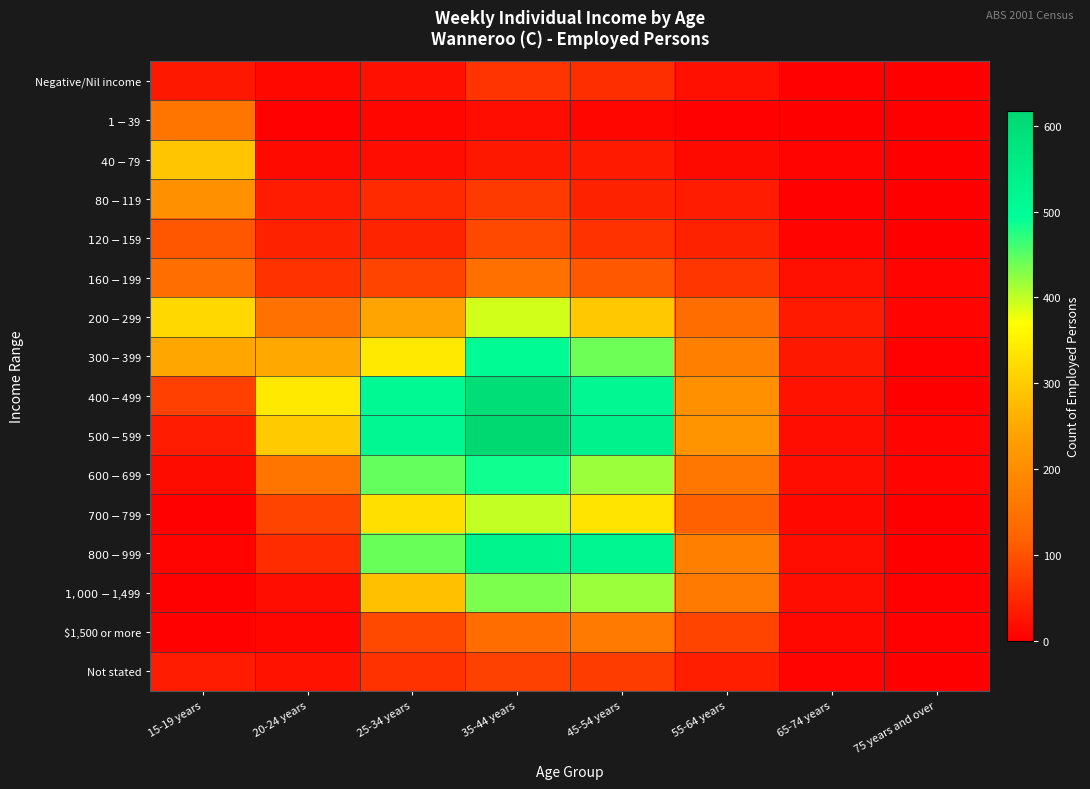

Reading left to right, transcribe all the data shown in this chart.

Negative/Nil income: 15-19 years=30	20-24 years=10	25-34 years=21	35-44 years=63	45-54 years=56	55-64 years=21	65-74 years=3	75 years and over=0
$1-$39: 15-19 years=153	20-24 years=3	25-34 years=9	35-44 years=17	45-54 years=9	55-64 years=4	65-74 years=0	75 years and over=0
$40-$79: 15-19 years=291	20-24 years=13	25-34 years=19	35-44 years=30	45-54 years=32	55-64 years=14	65-74 years=6	75 years and over=0
$80-$119: 15-19 years=206	20-24 years=35	25-34 years=51	35-44 years=71	45-54 years=42	55-64 years=35	65-74 years=3	75 years and over=0
$120-$159: 15-19 years=104	20-24 years=41	25-34 years=45	35-44 years=88	45-54 years=62	55-64 years=42	65-74 years=6	75 years and over=0
$160-$199: 15-19 years=141	20-24 years=62	25-34 years=82	35-44 years=143	45-54 years=107	55-64 years=67	65-74 years=21	75 years and over=6
$200-$299: 15-19 years=316	20-24 years=145	25-34 years=244	35-44 years=392	45-54 years=295	55-64 years=138	65-74 years=32	75 years and over=6
$300-$399: 15-19 years=249	20-24 years=251	25-34 years=340	35-44 years=504	45-54 years=441	55-64 years=172	65-74 years=29	75 years and over=4
$400-$499: 15-19 years=78	20-24 years=340	25-34 years=513	35-44 years=599	45-54 years=518	55-64 years=208	65-74 years=22	75 years and over=0
$500-$599: 15-19 years=35	20-24 years=297	25-34 years=517	35-44 years=617	45-54 years=533	55-64 years=210	65-74 years=17	75 years and over=7
$600-$699: 15-19 years=16	20-24 years=152	25-34 years=445	35-44 years=486	45-54 years=419	55-64 years=156	65-74 years=18	75 years and over=5
$700-$799: 15-19 years=4	20-24 years=84	25-34 years=327	35-44 years=398	45-54 years=333	55-64 years=118	65-74 years=11	75 years and over=0
$800-$999: 15-19 years=5	20-24 years=54	25-34 years=443	35-44 years=526	45-54 years=522	55-64 years=172	65-74 years=17	75 years and over=0
$1,000-$1,499: 15-19 years=3	20-24 years=19	25-34 years=282	35-44 years=433	45-54 years=418	55-64 years=162	65-74 years=19	75 years and over=3
$1,500 or more: 15-19 years=3	20-24 years=8	25-34 years=90	35-44 years=139	45-54 years=162	55-64 years=84	65-74 years=11	75 years and over=3
Not stated: 15-19 years=36	20-24 years=23	25-34 years=62	35-44 years=80	45-54 years=73	55-64 years=38	65-74 years=6	75 years and over=0